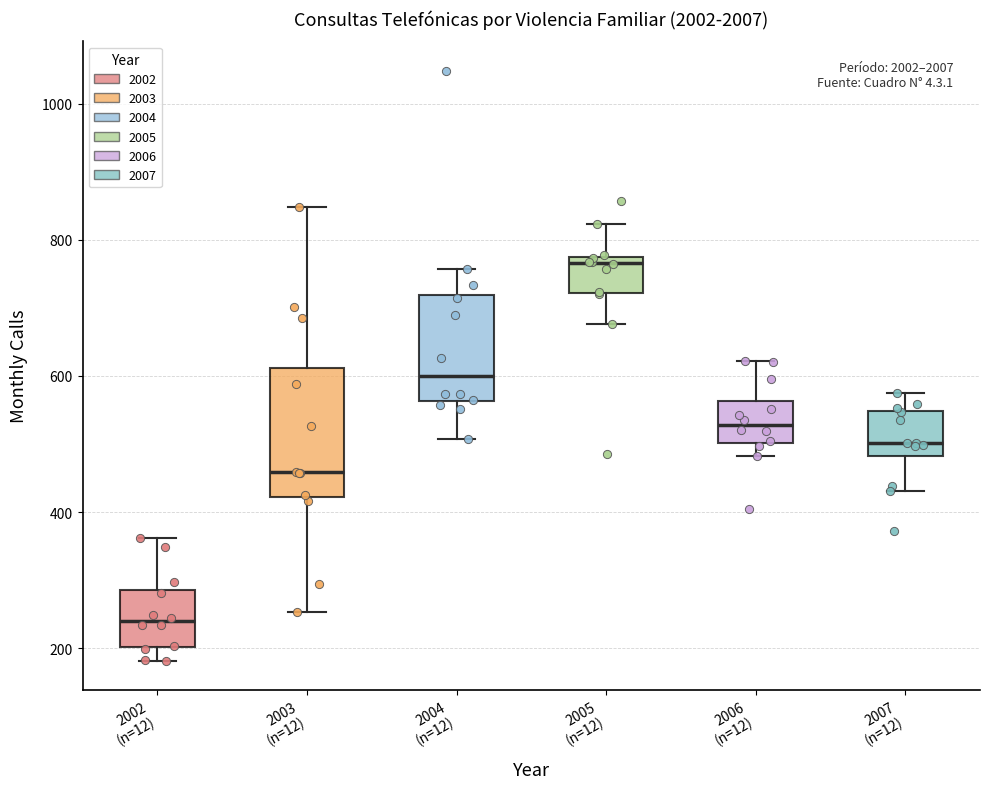

Reading left to right, transcribe this box plot: for each box, give where its median line is, the range the box spans, and where its two whiskers end, as read against the y-axis. The values are not printed on the chart, so give them approximately, as read against the axis.

2002 (n=12): median 240, box 200 to 280, whiskers 180 to 360
2003 (n=12): median 460, box 420 to 620, whiskers 260 to 840
2004 (n=12): median 600, box 560 to 720, whiskers 500 to 760
2005 (n=12): median 760, box 720 to 780, whiskers 680 to 820
2006 (n=12): median 520, box 500 to 560, whiskers 480 to 620
2007 (n=12): median 500, box 480 to 540, whiskers 440 to 580